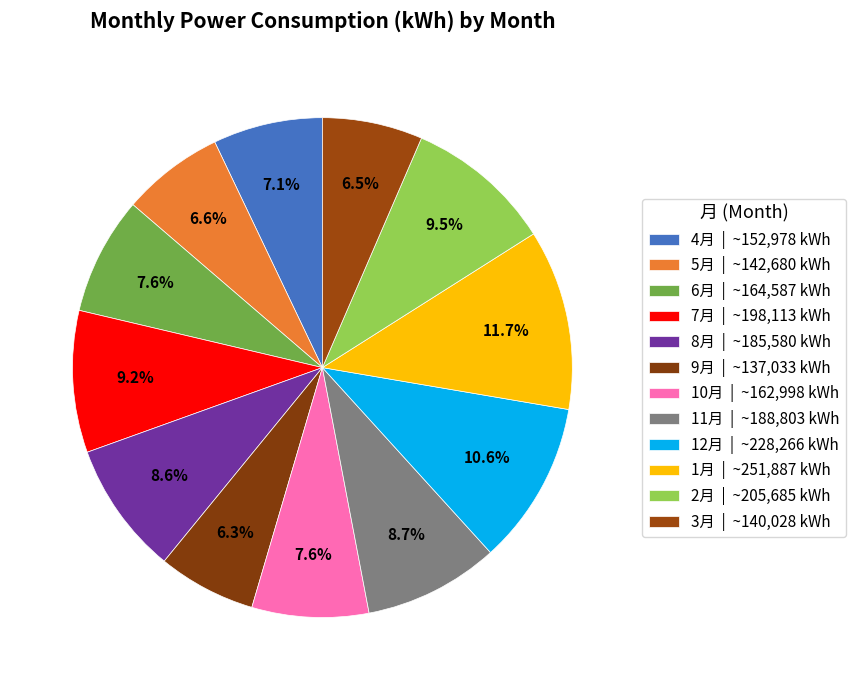

Approximately how many times larger is the value at 1月 compared to 2月?

1.2